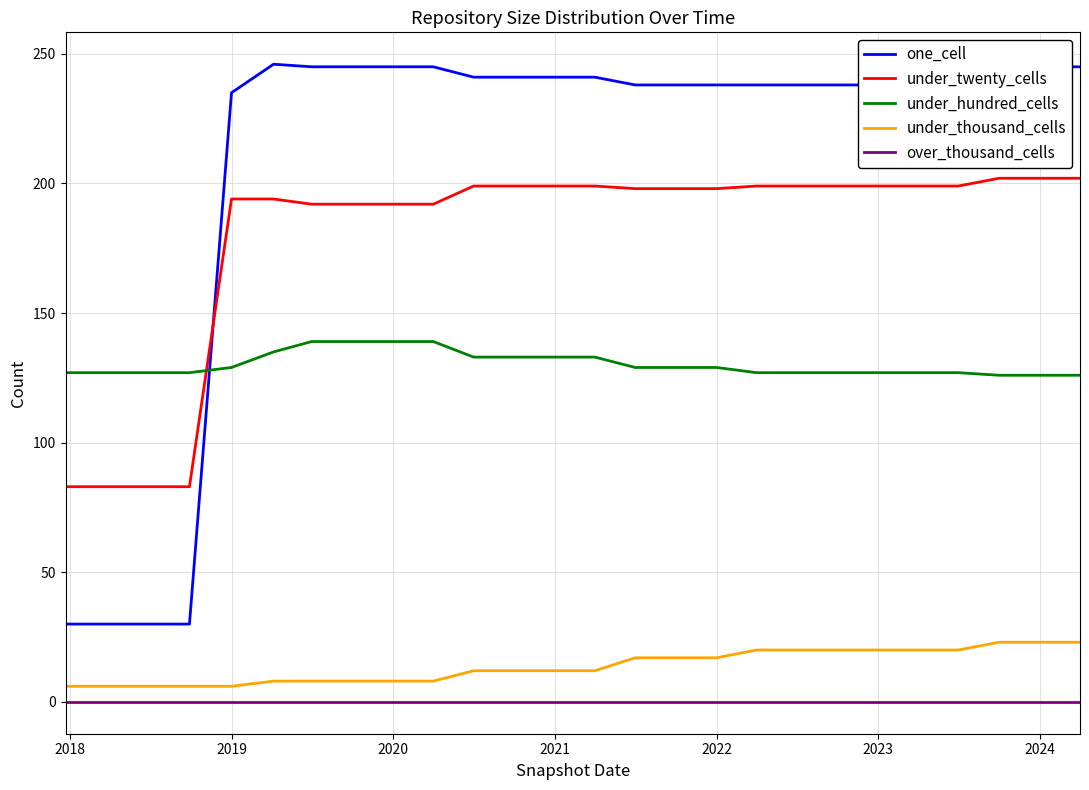

Rank the series by their maximum value, from highest to lowest.

one_cell, under_twenty_cells, under_hundred_cells, under_thousand_cells, over_thousand_cells